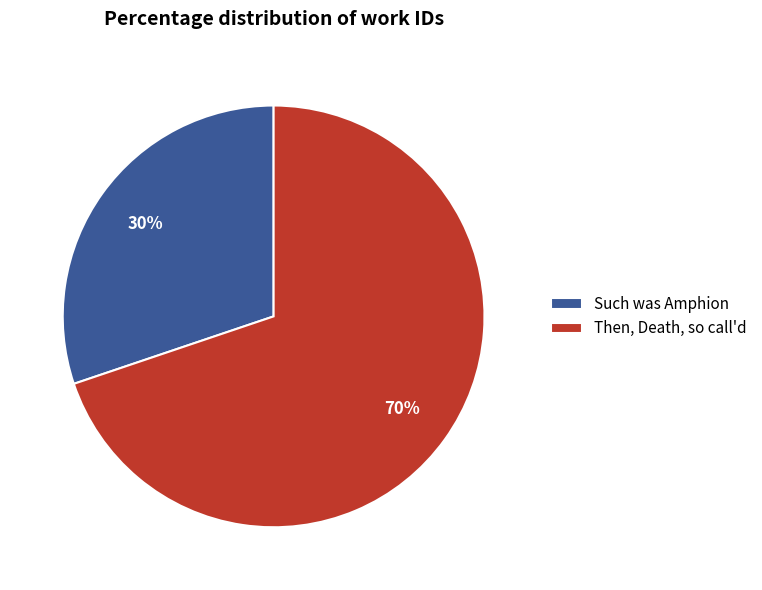

To the nearest percent, what is the average slice percentage?

50%